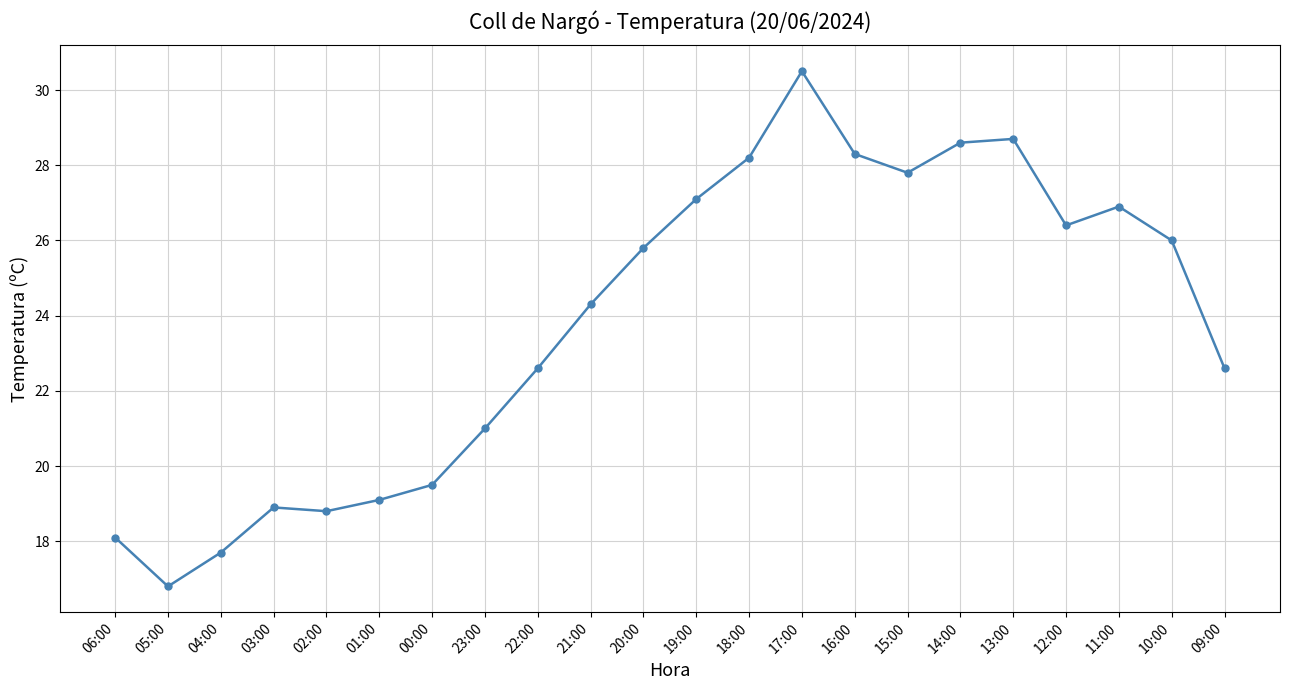

What is the approximate value at 10:00?

26.0